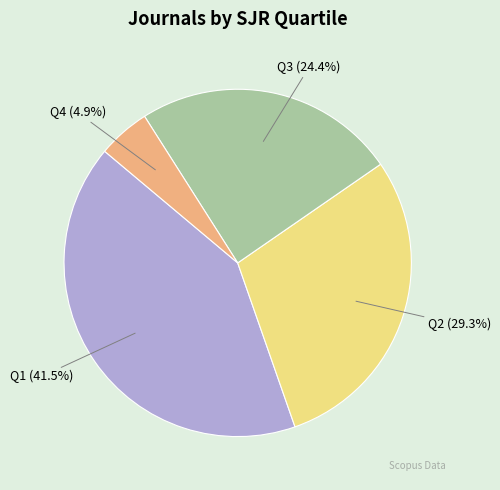

Rank the categories by value from lowest to highest.

Q4, Q3, Q2, Q1